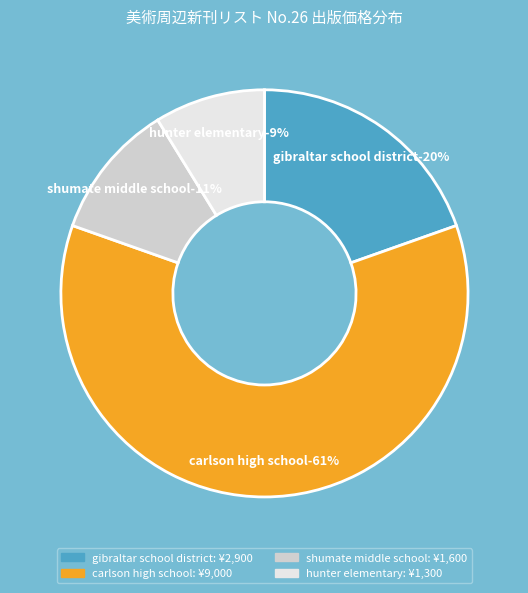

Is there any slice that represents more than half of the pie?

Yes